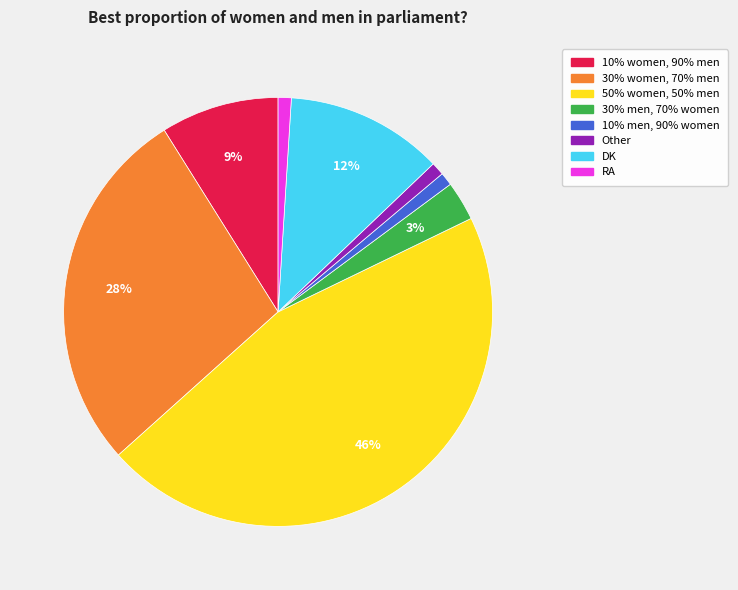

To the nearest percent, what is the difference between the largest and smallest slice percentages?

45%